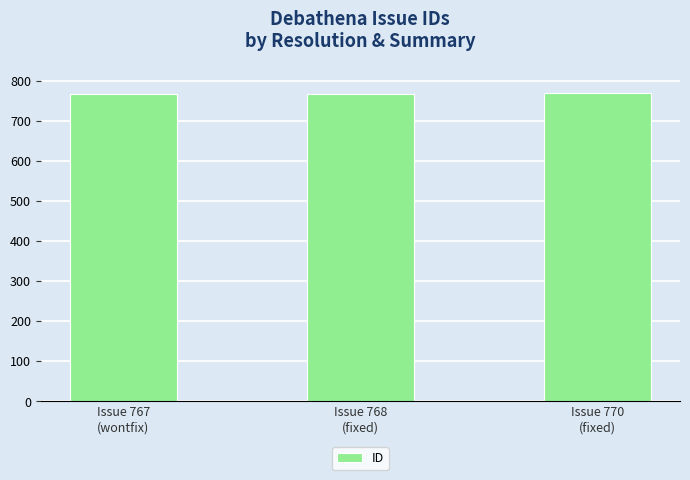

What is the difference between the second highest and minimum values?

1